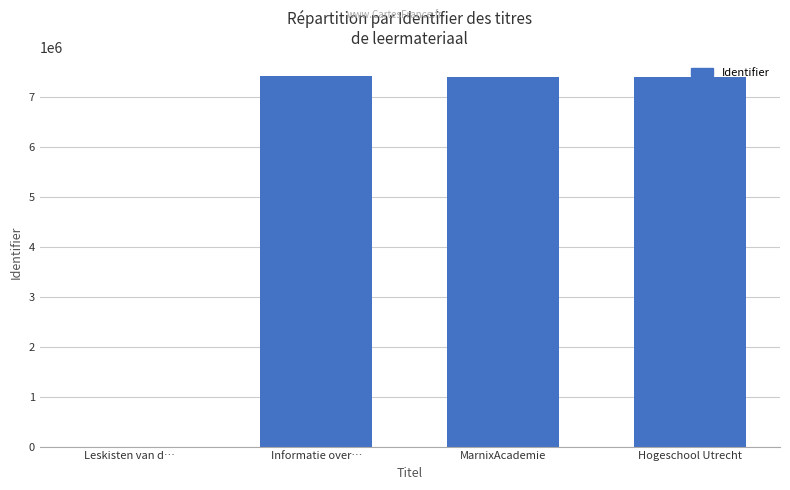

True or false: the data shows 11457308 at MarnixAcademie.

False